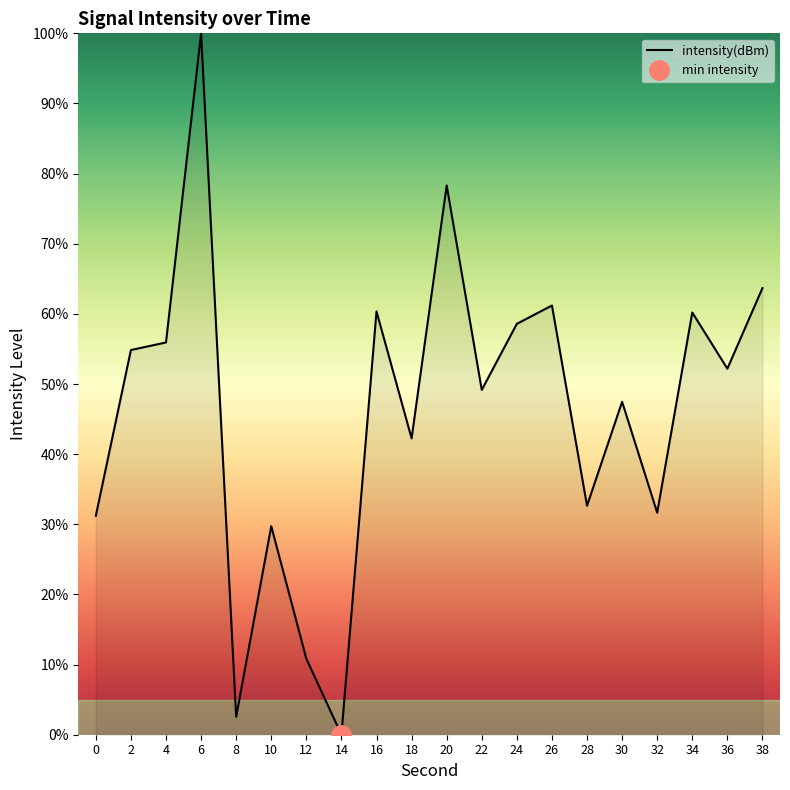

What is the difference between the values at 4 and 32?

24.3